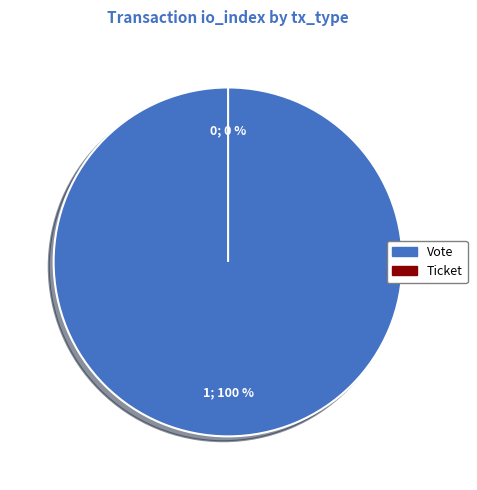

Which category has the smallest portion of the pie?

Ticket